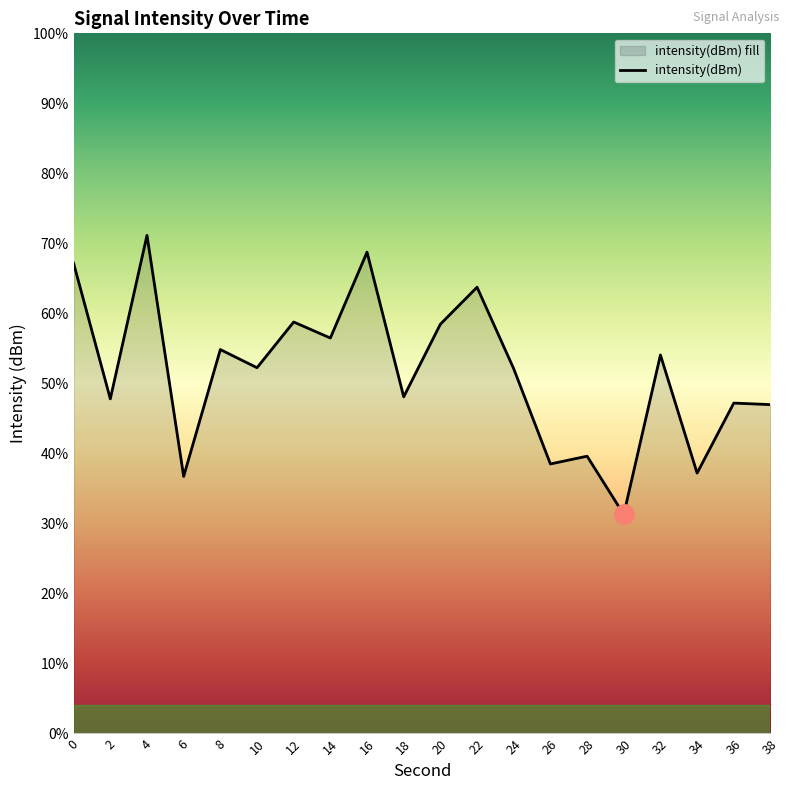

How many values exceed -131?

9